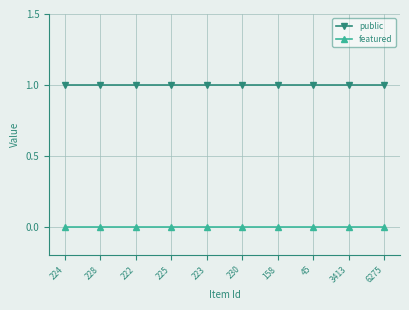

What is the total value across all series at 228?

1